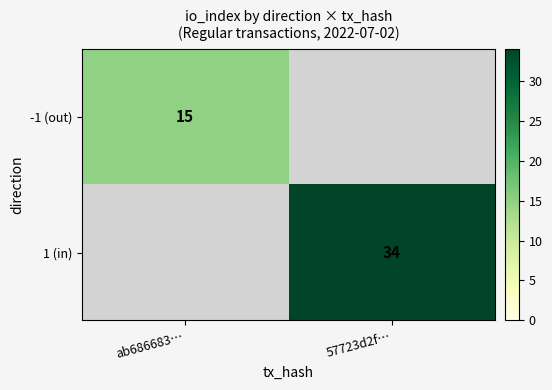

Is it true that 1 (in) equals 34 at 57723d2f…?

True